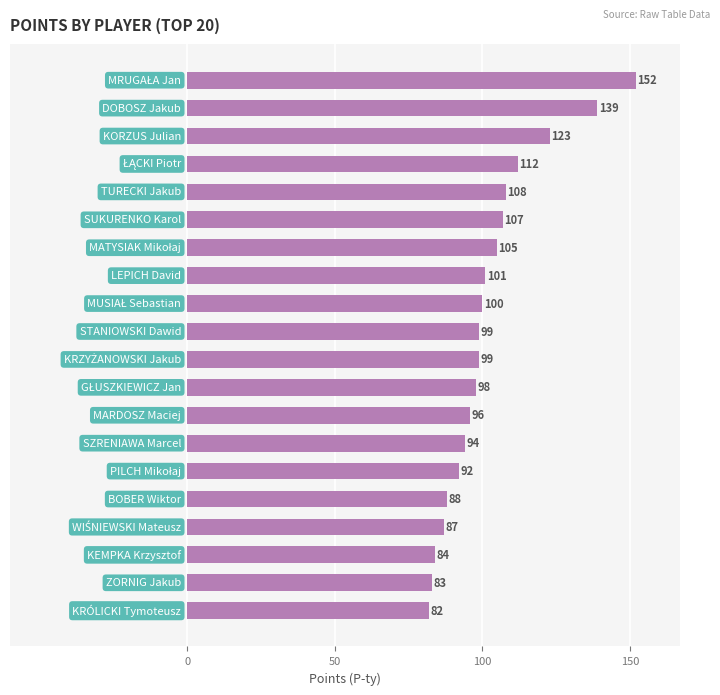

What is the maximum value shown in the chart?

152